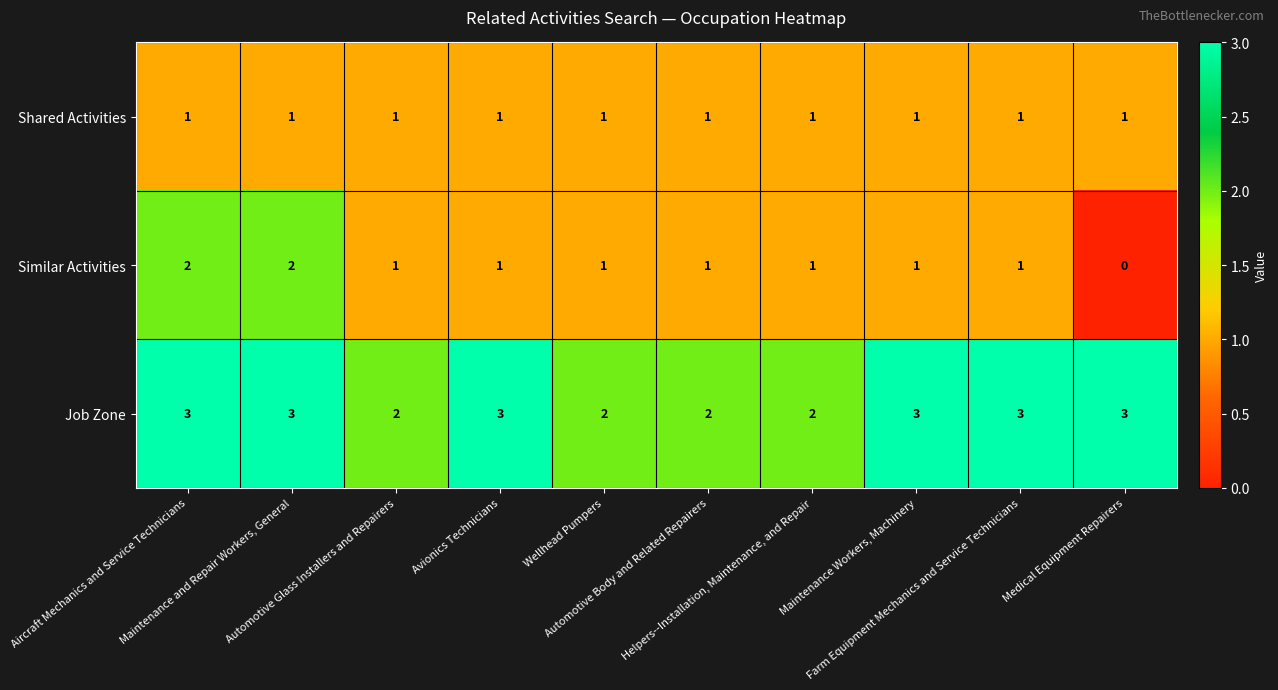

Which series has the largest total across all categories?

Job Zone